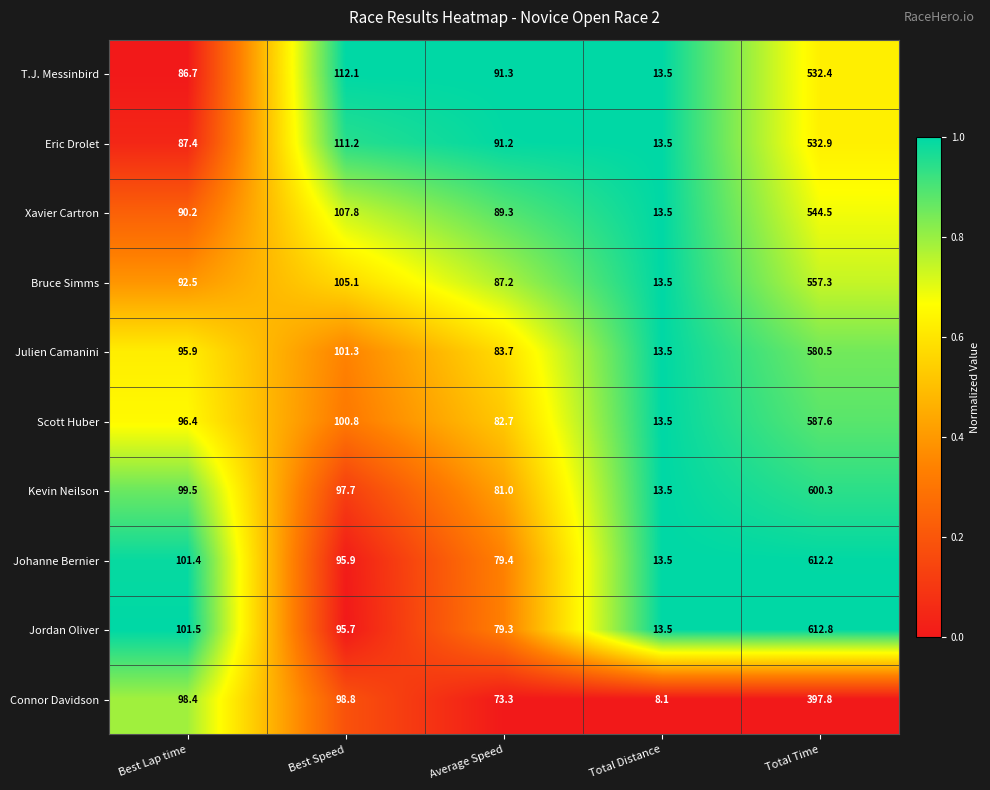

Which series has the largest total across all categories?

Jordan Oliver